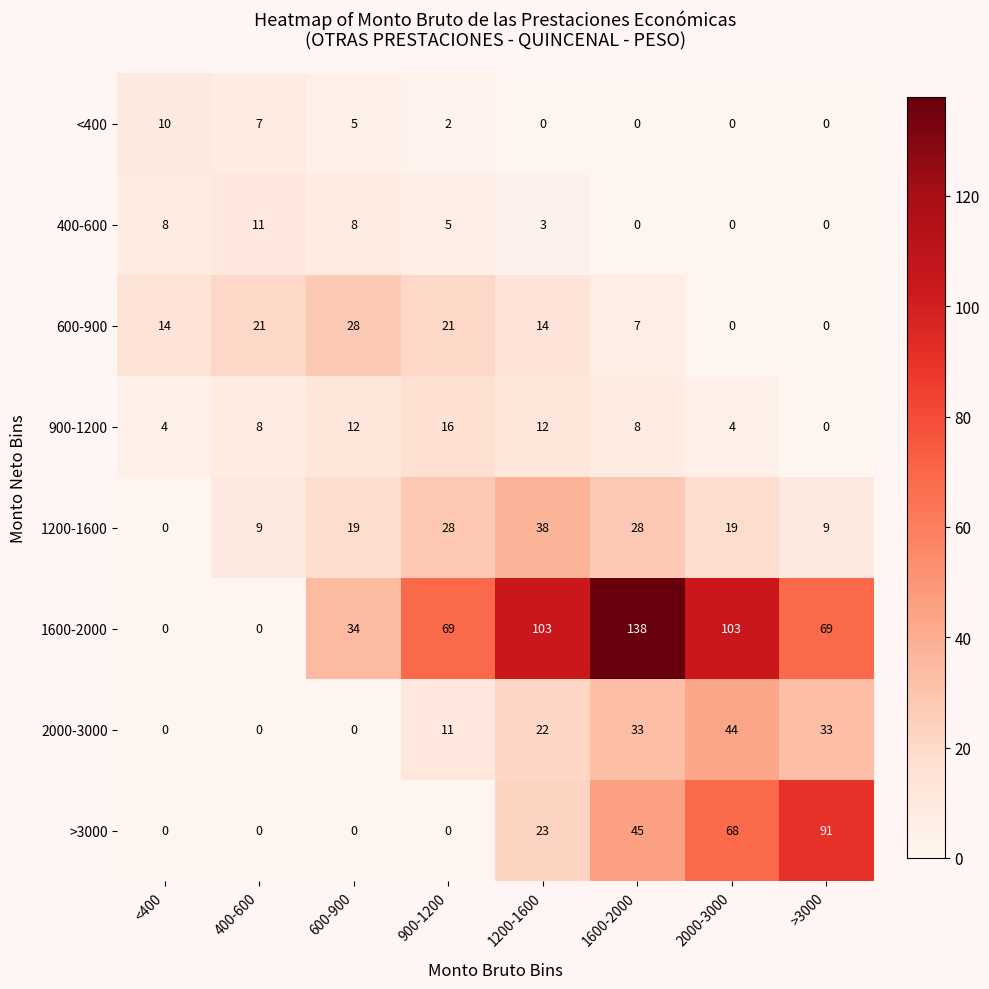

What is the sum of all 600-900 values?

105